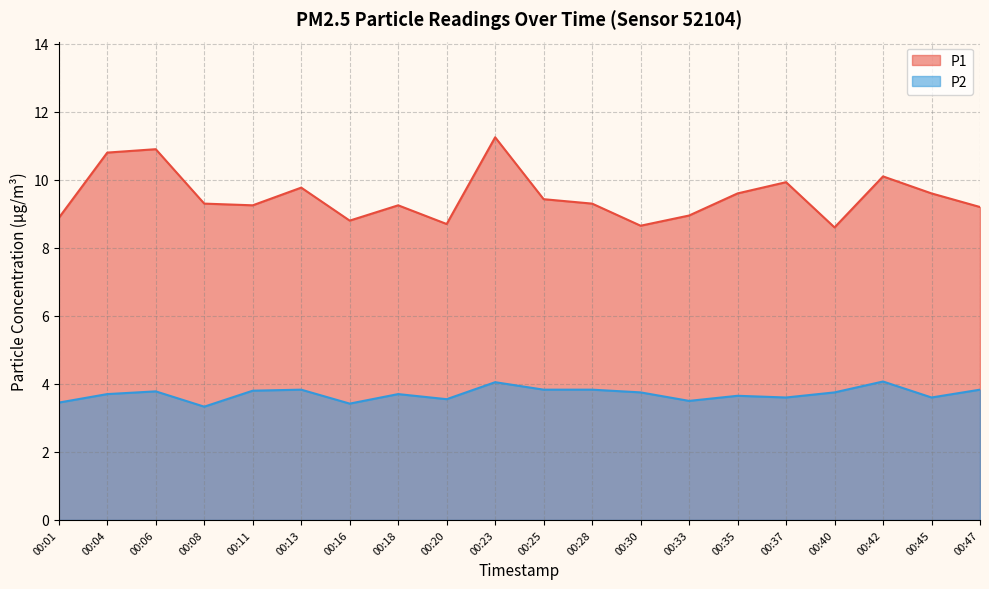

True or false: P2 has more than 2 interior local peaks.

True